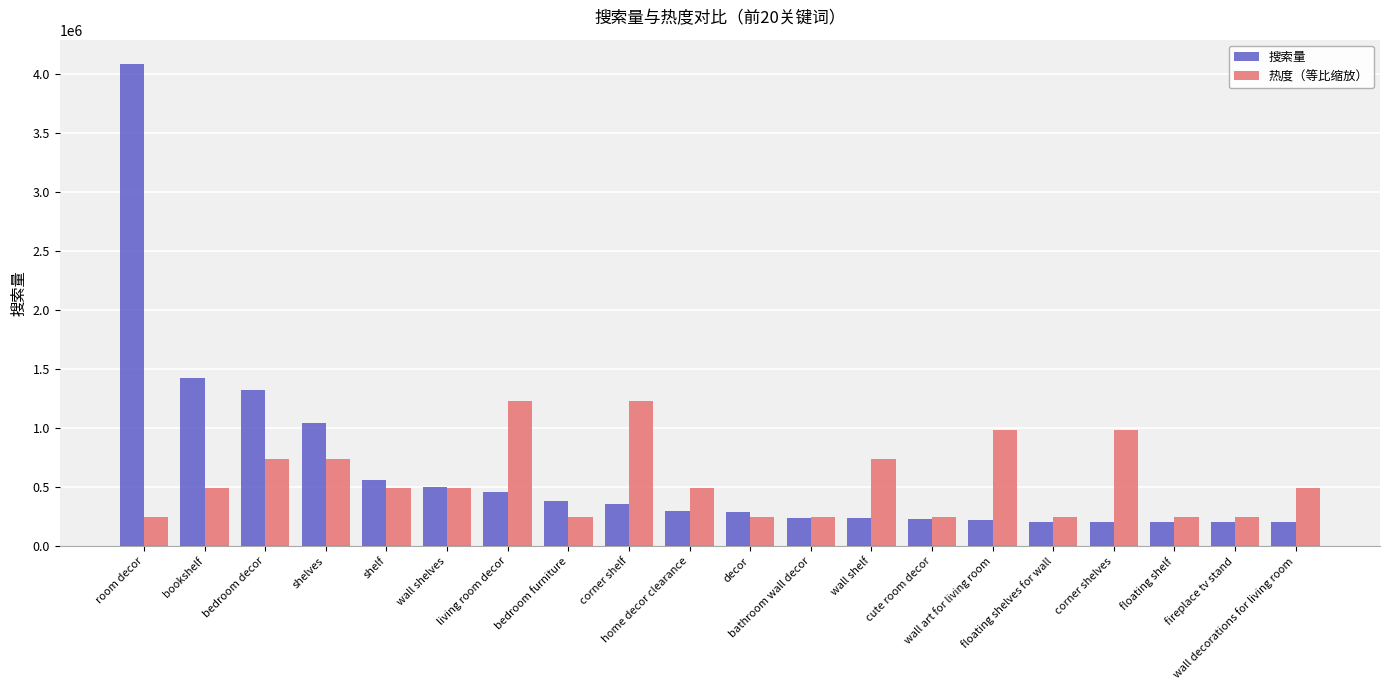

Which series has the largest total across all categories?

搜索量